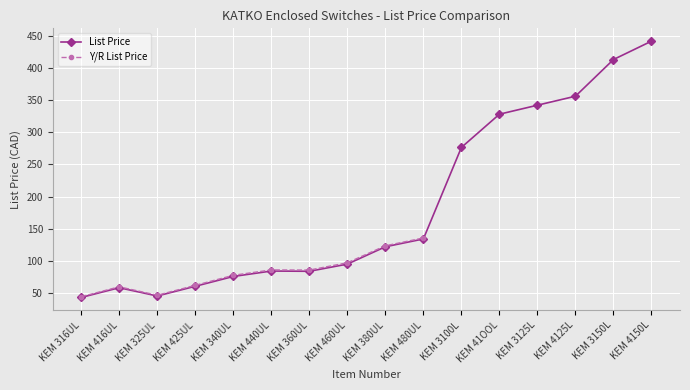

At which category does the chart reach its peak across all series?

KEM 4150L